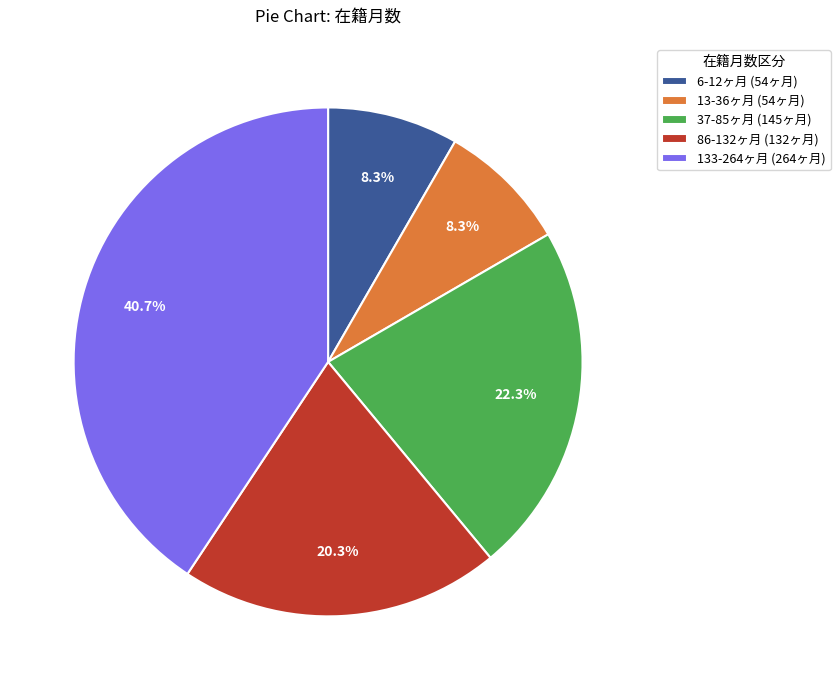

To the nearest percent, what is the difference between the largest and smallest slice percentages?

32%